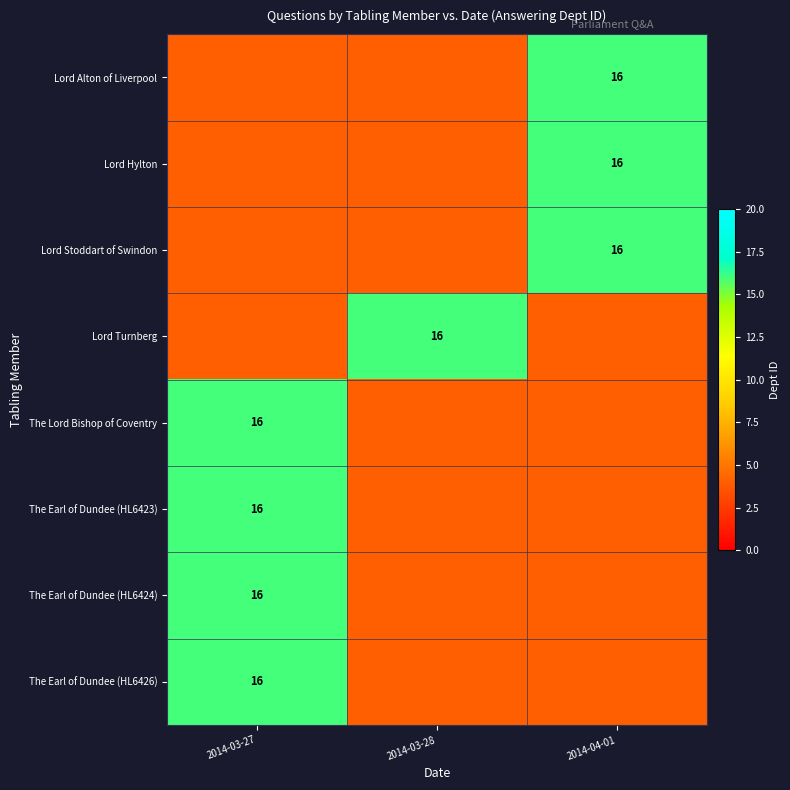

The Lord Alton of Liverpool series shows 5 at 2014-04-01. True or false?

False